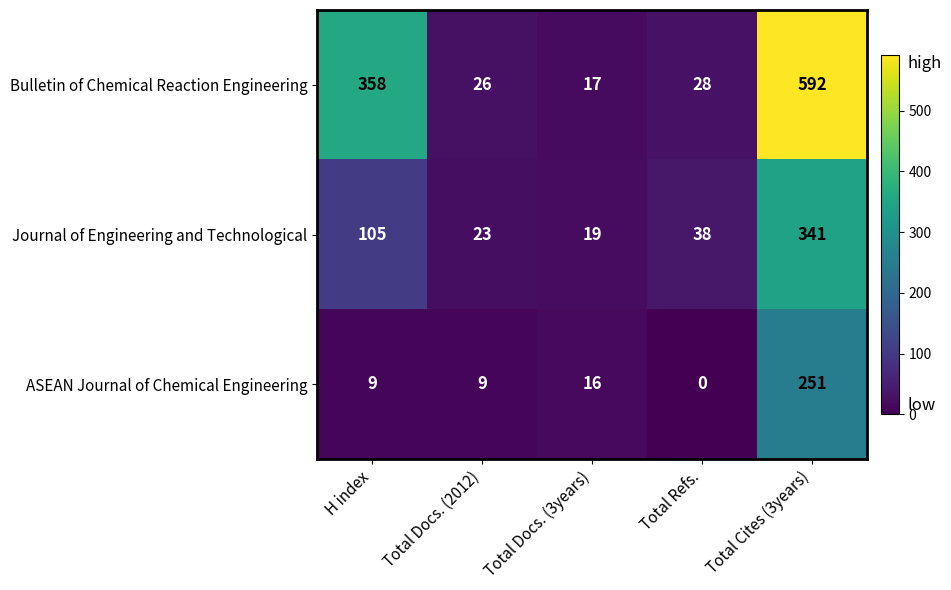

List the series in order of their peak value, lowest first.

ASEAN Journal of Chemical Engineering, Journal of Engineering and Technological, Bulletin of Chemical Reaction Engineering